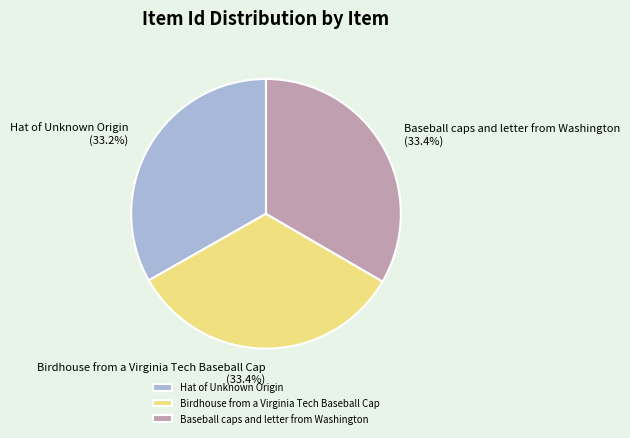

How much of the chart is everything except Birdhouse from a Virginia Tech Baseball Cap?

66.6%